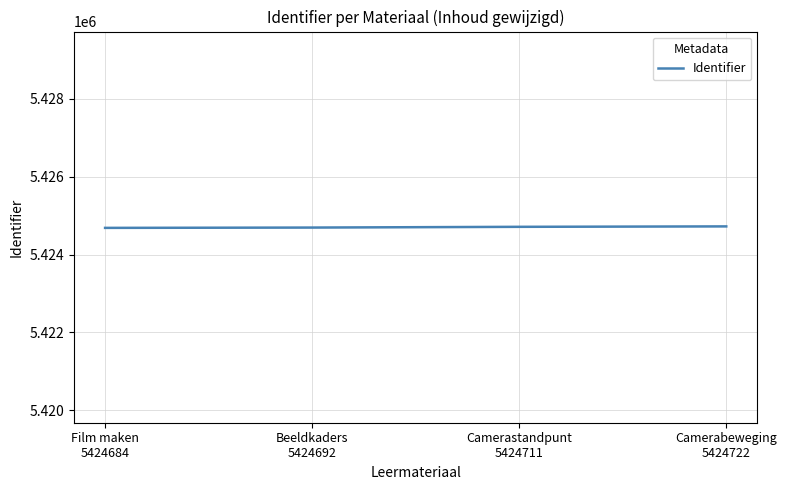

What position from the left is Film maken
5424684?

1